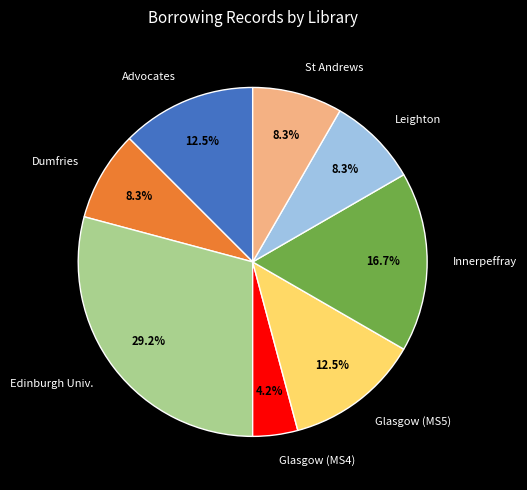

Is Edinburgh Univ. the majority of the pie?

No